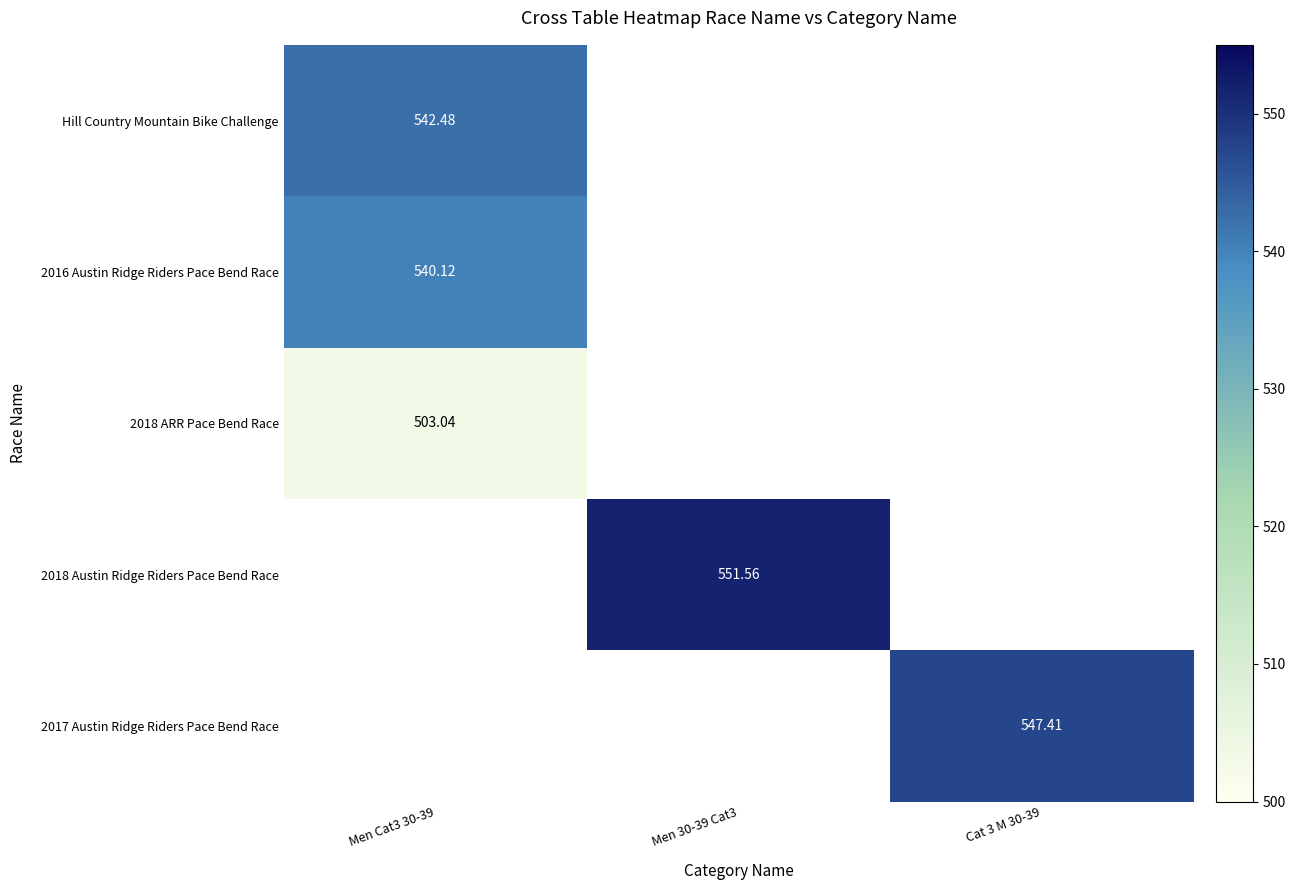

Which category has the lowest value across all series?

Men Cat3 30-39